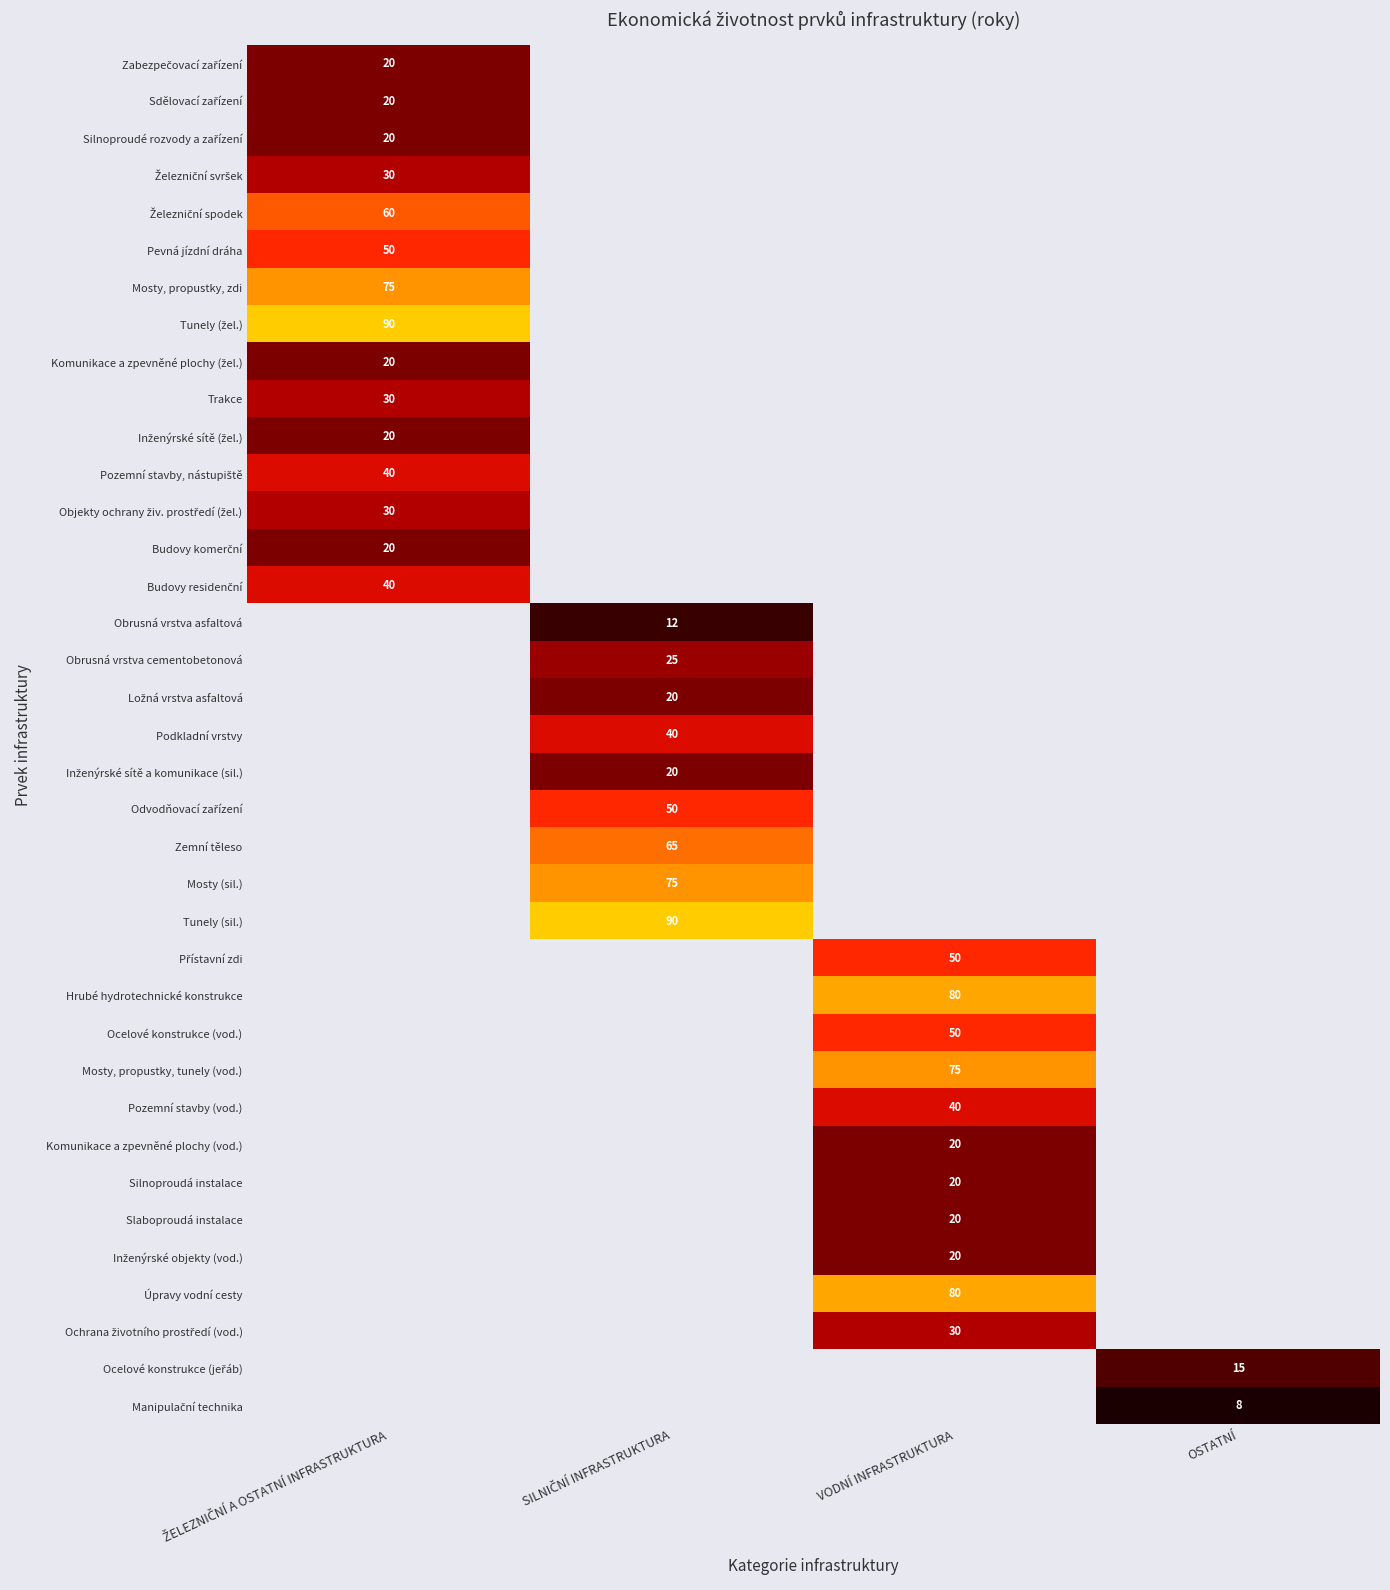

What is the greatest value displayed?

90.0